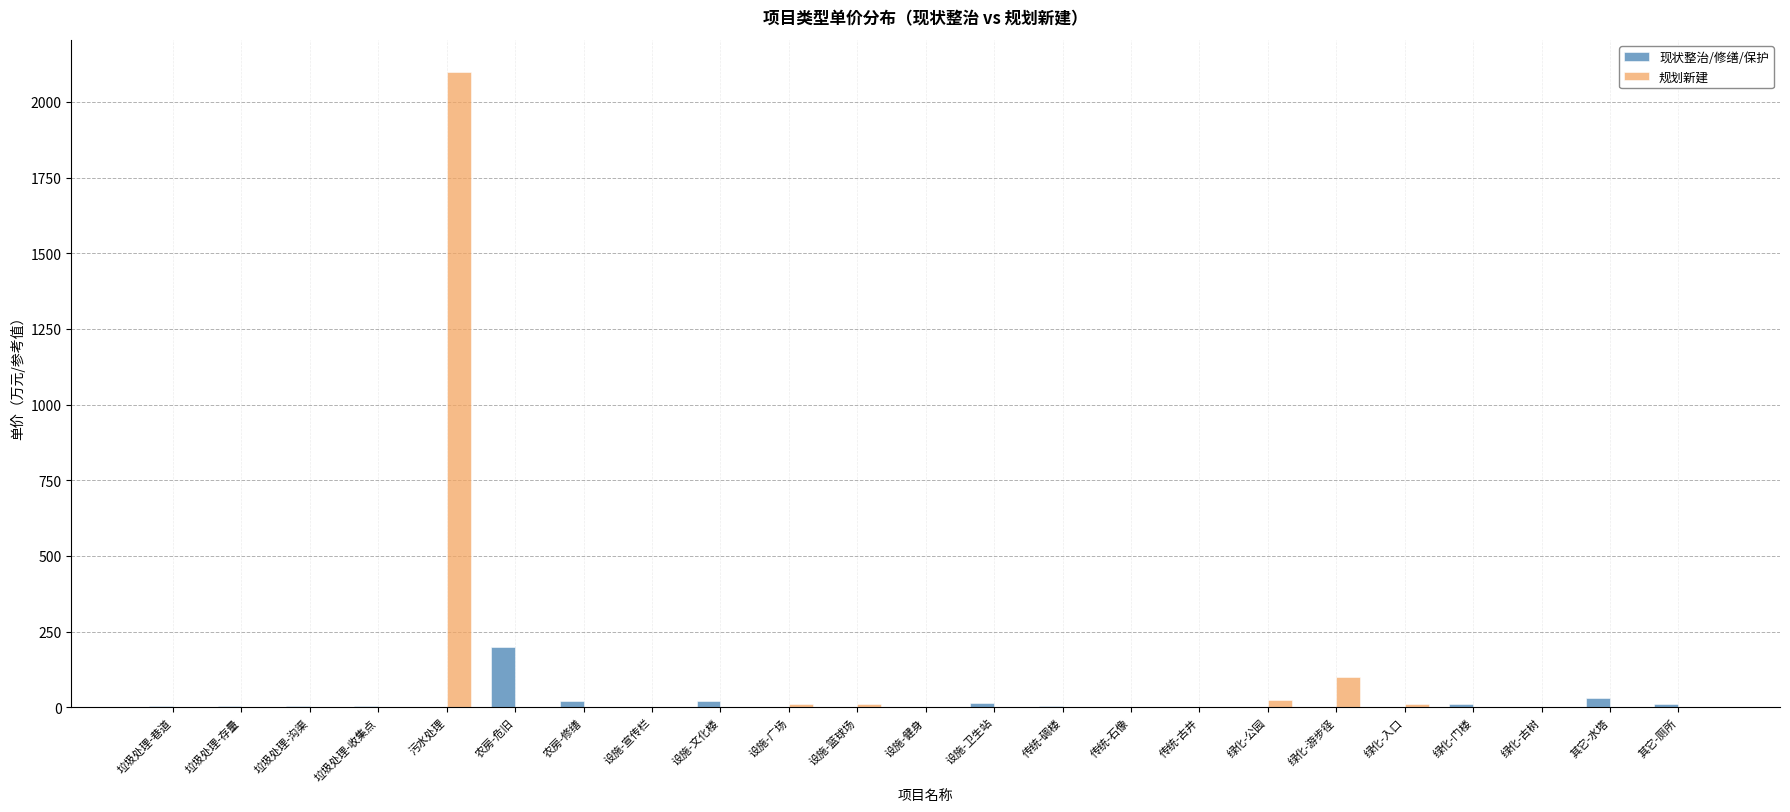

Count the number of data series in this chart.

2